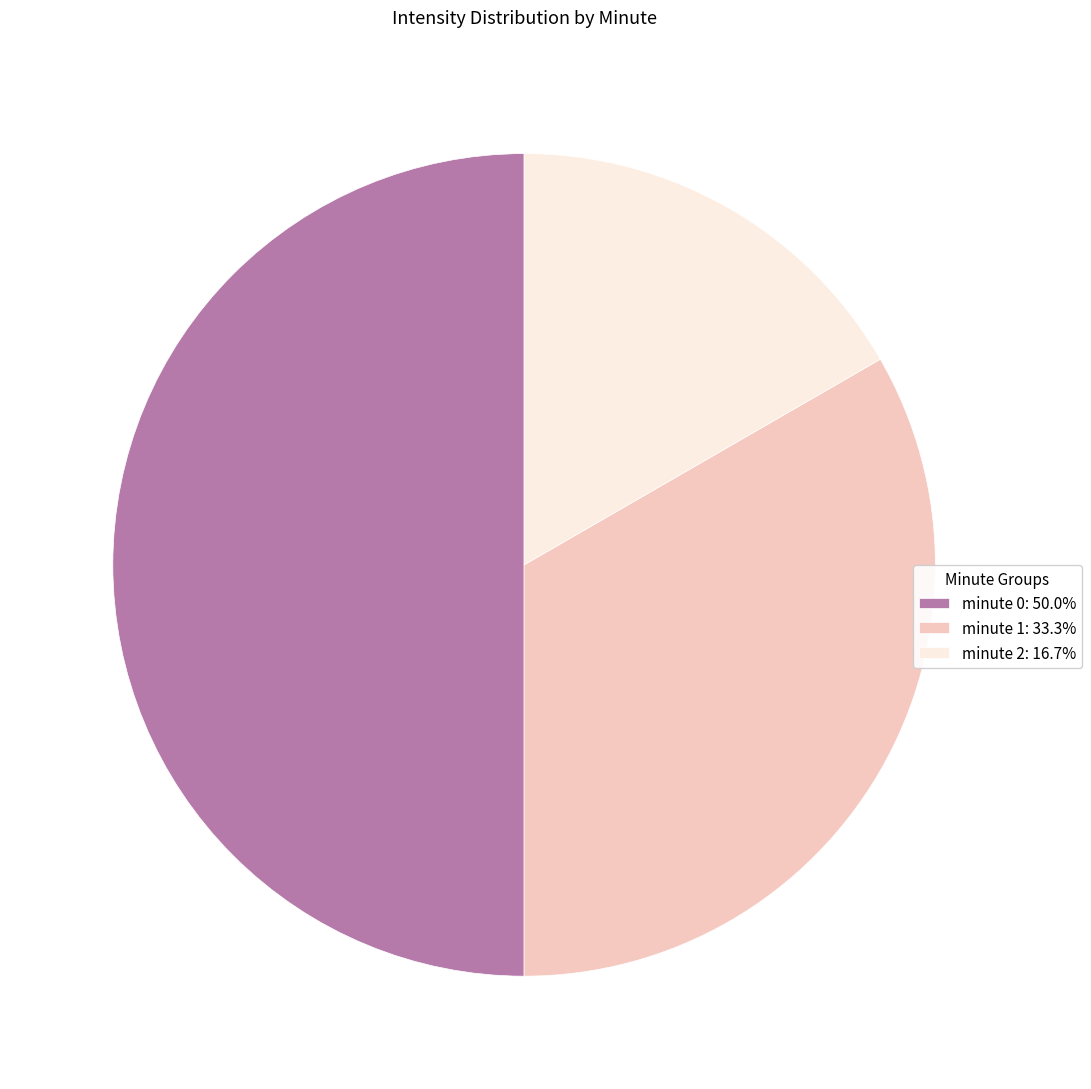

What is the smallest slice in the pie chart?

minute 2